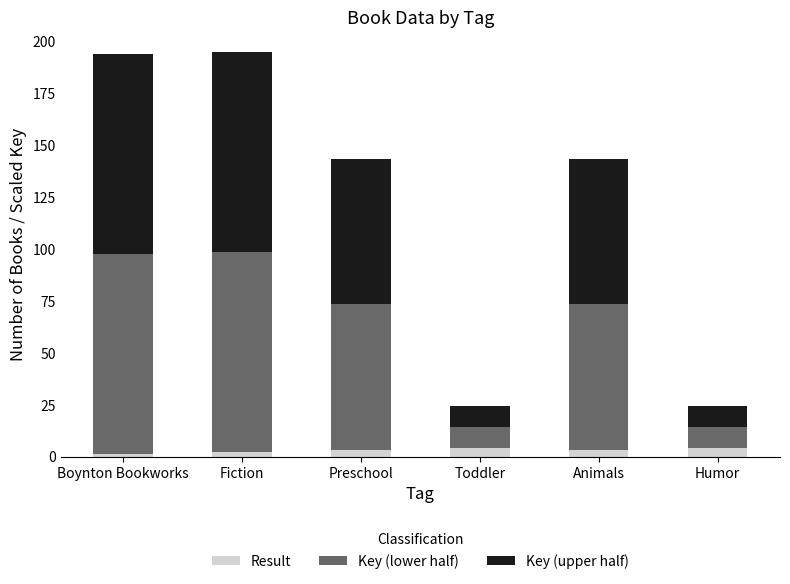

Reading right to left, list the values for the Result series.

4.0	3.0	4.0	3.0	2.0	1.0